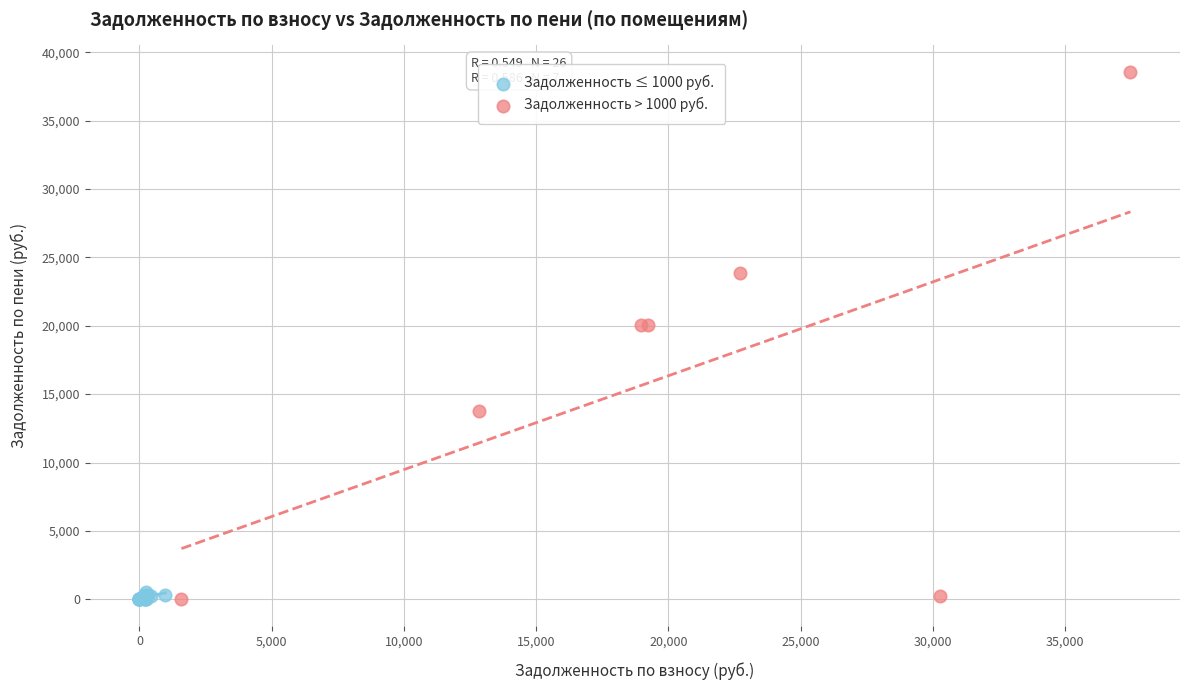

What are all the series names shown in the legend?

Задолженность ≤ 1000 руб., Задолженность > 1000 руб.